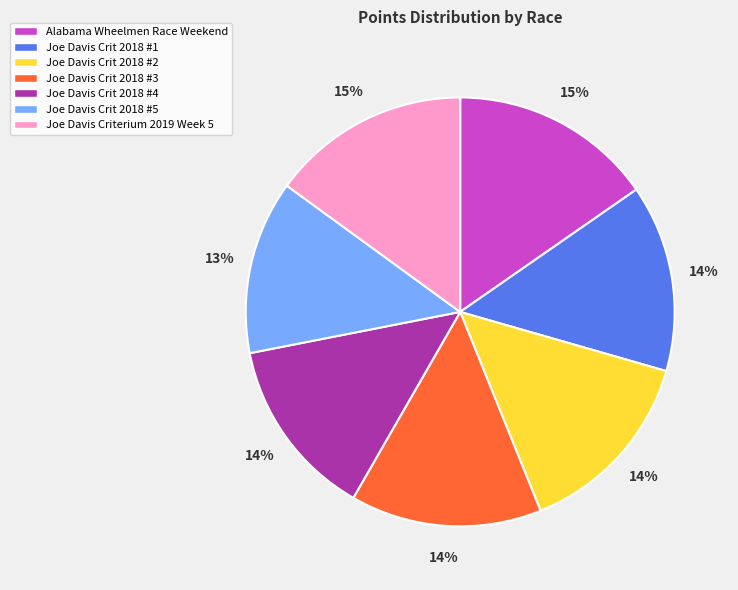

To the nearest percent, what portion does Joe Davis Crit 2018 #3 represent?

14%